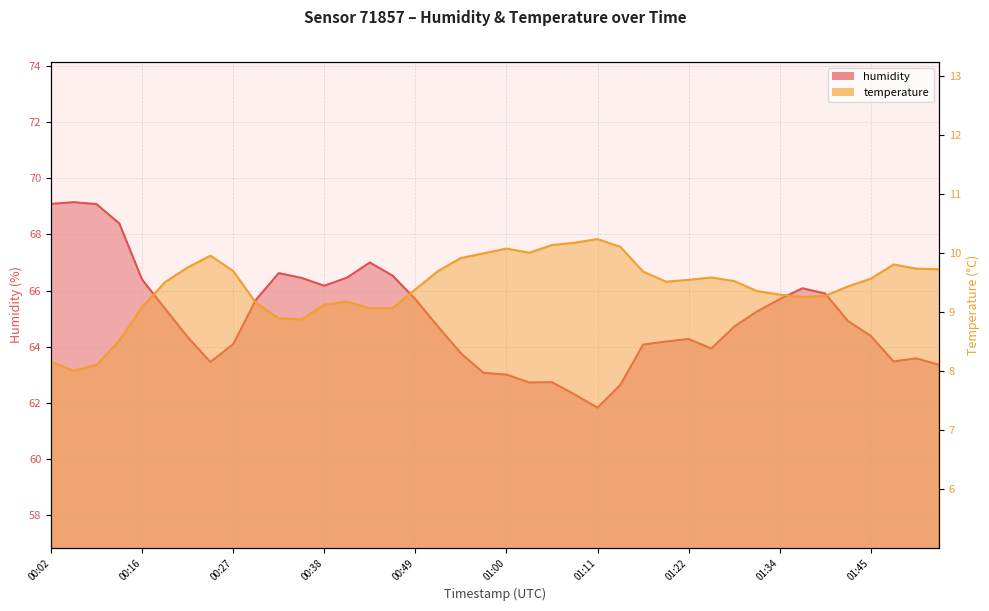

What are all the series names shown in the legend?

humidity, temperature